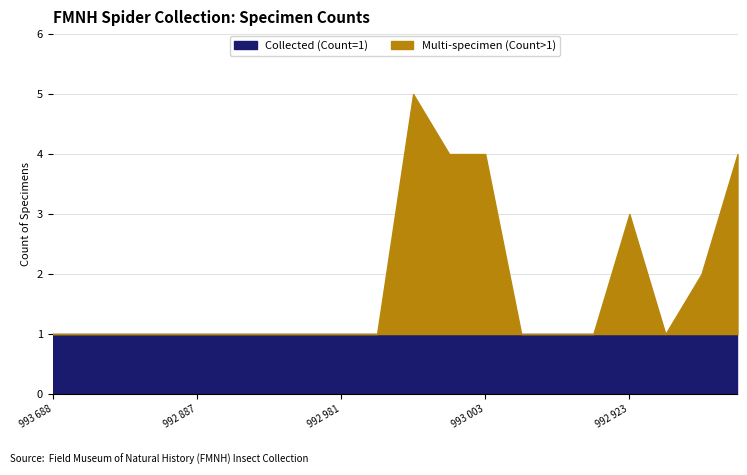

What is the difference between the highest and lowest values at FMNHINS 0002 992 979?

1